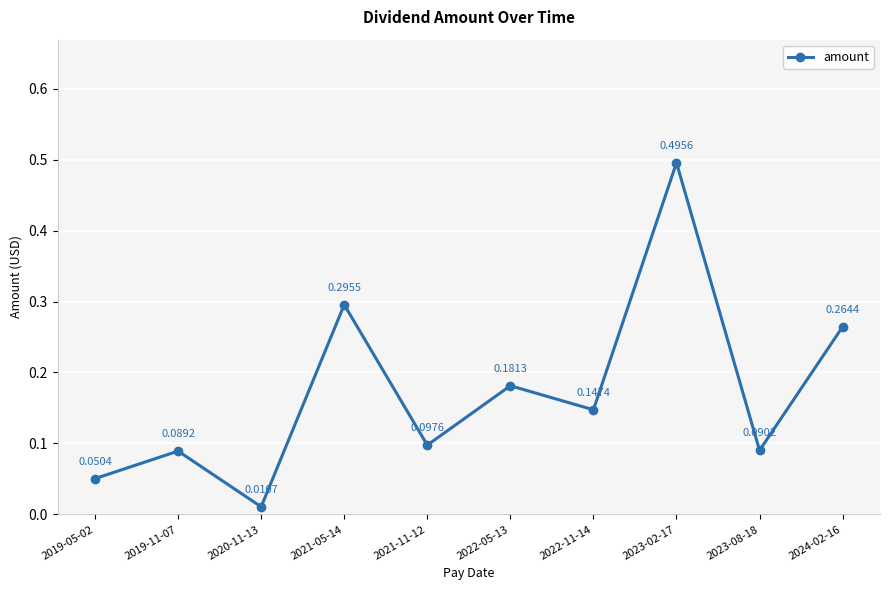

What is the sum of all values?

1.7